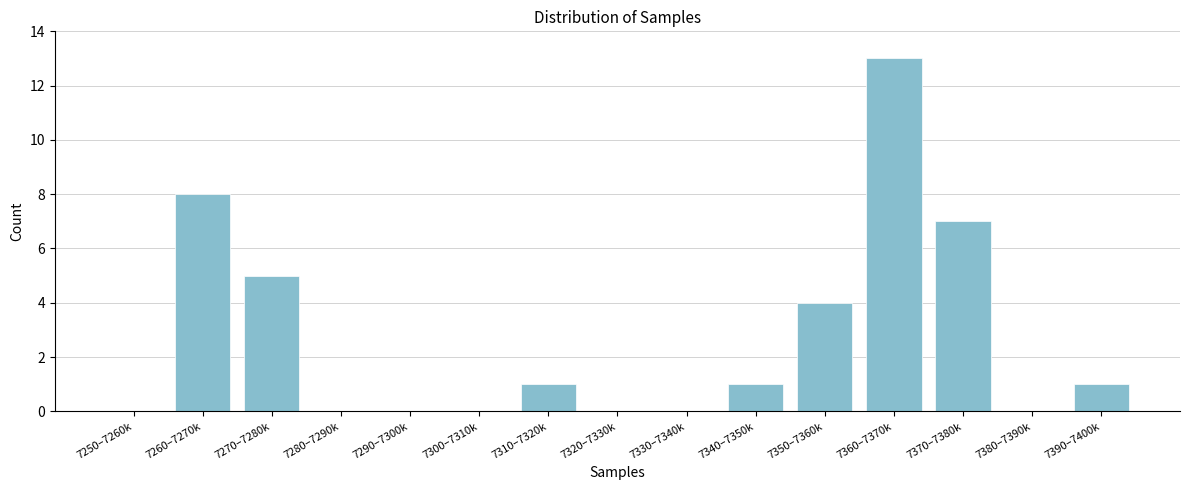

Reading right to left, transcribe all the data shown in this chart.

7390–7400k=1	7380–7390k=0	7370–7380k=7	7360–7370k=13	7350–7360k=4	7340–7350k=1	7330–7340k=0	7320–7330k=0	7310–7320k=1	7300–7310k=0	7290–7300k=0	7280–7290k=0	7270–7280k=5	7260–7270k=8	7250–7260k=0